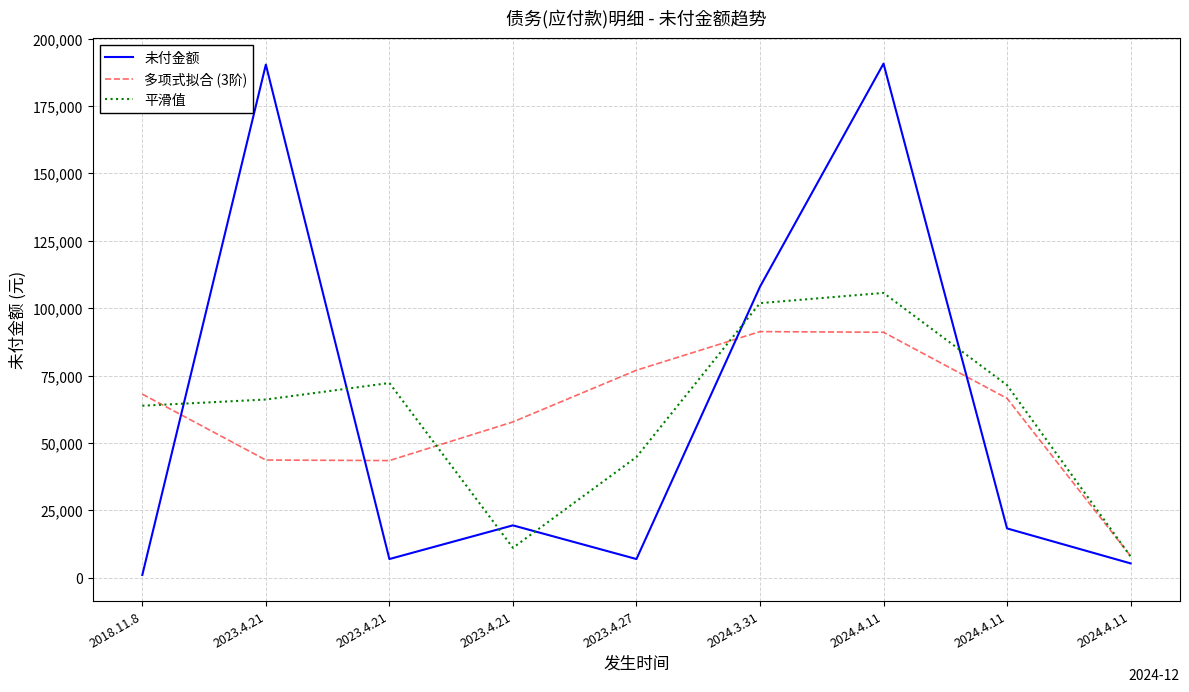

Which has a higher value, 2023.4.21 or 2023.4.27?

2023.4.21